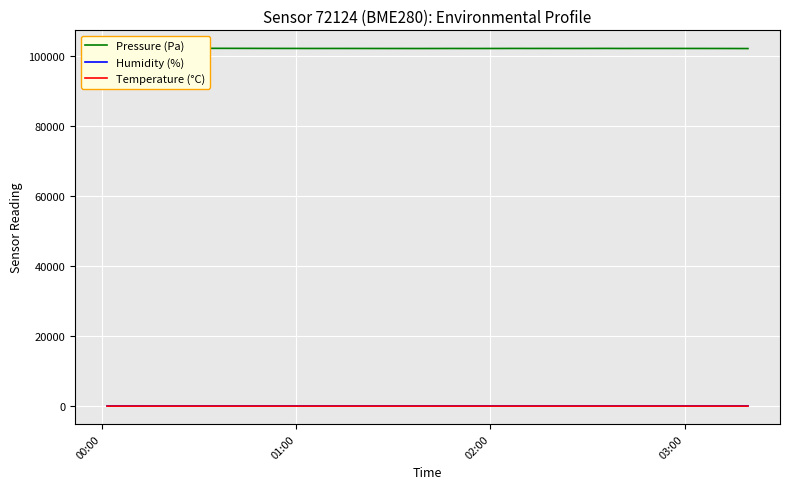

True or false: Temperature (°C) and Pressure (Pa) intersect in this chart.

False